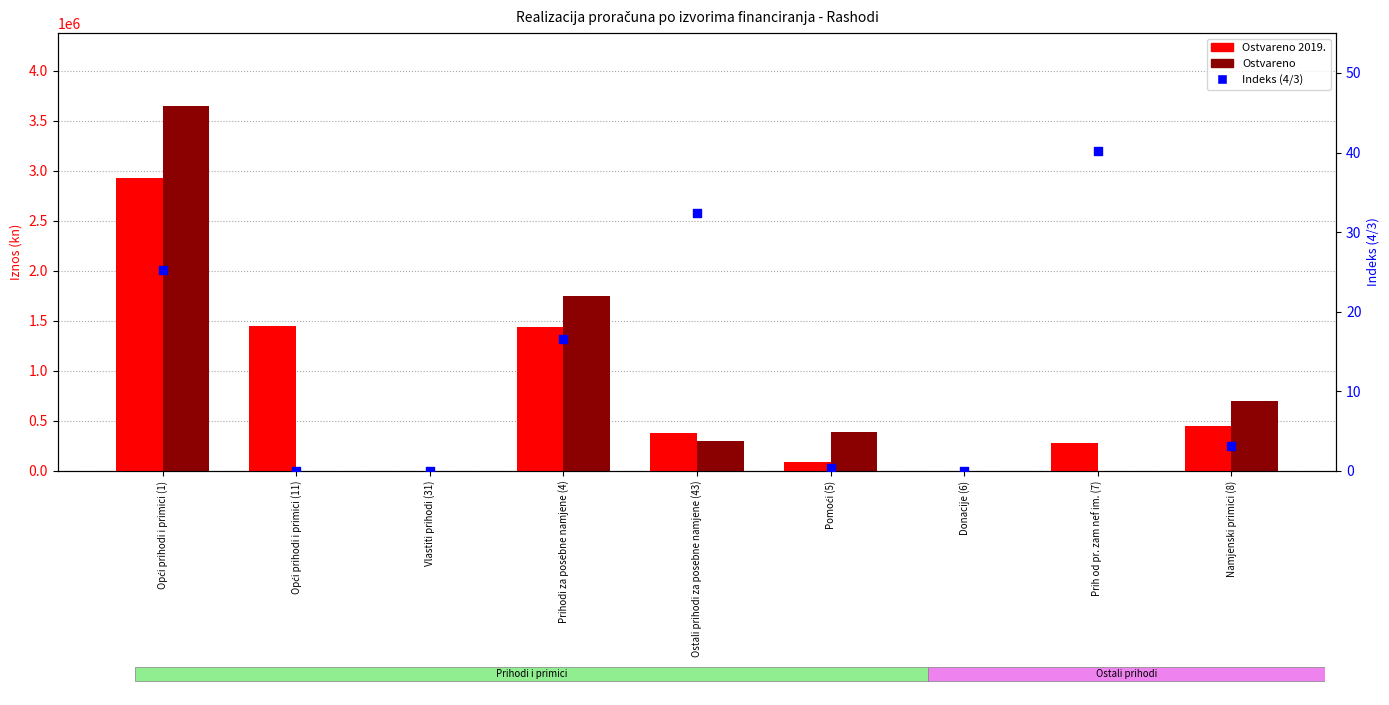

Which series contains the lowest Y value?

Ostvareno 2019.